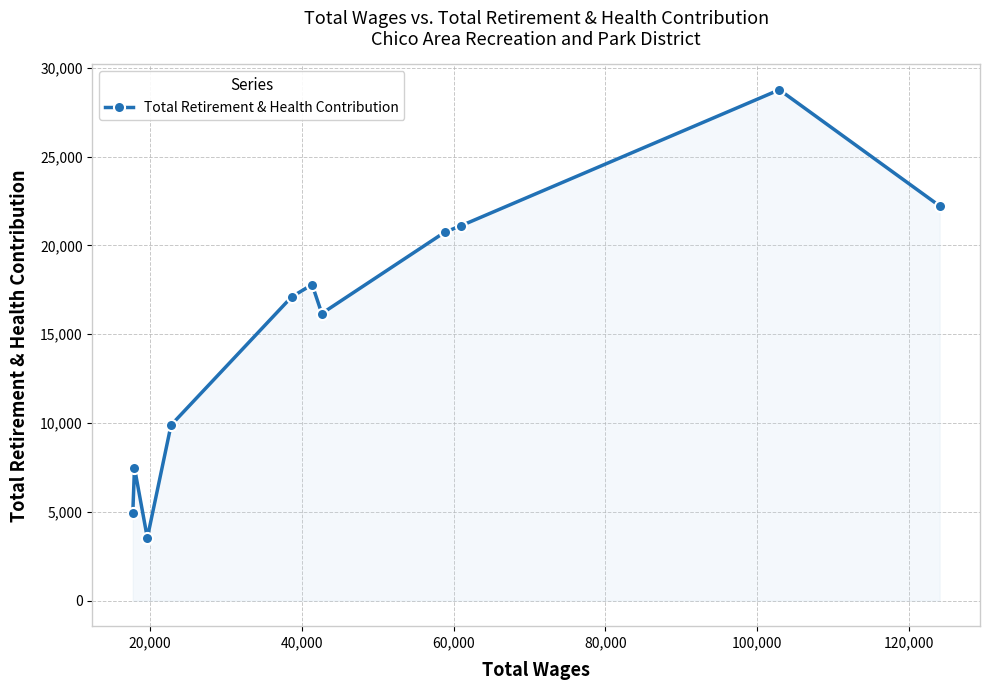

True or false: there are more than 2 points higher than both neighbors.

True